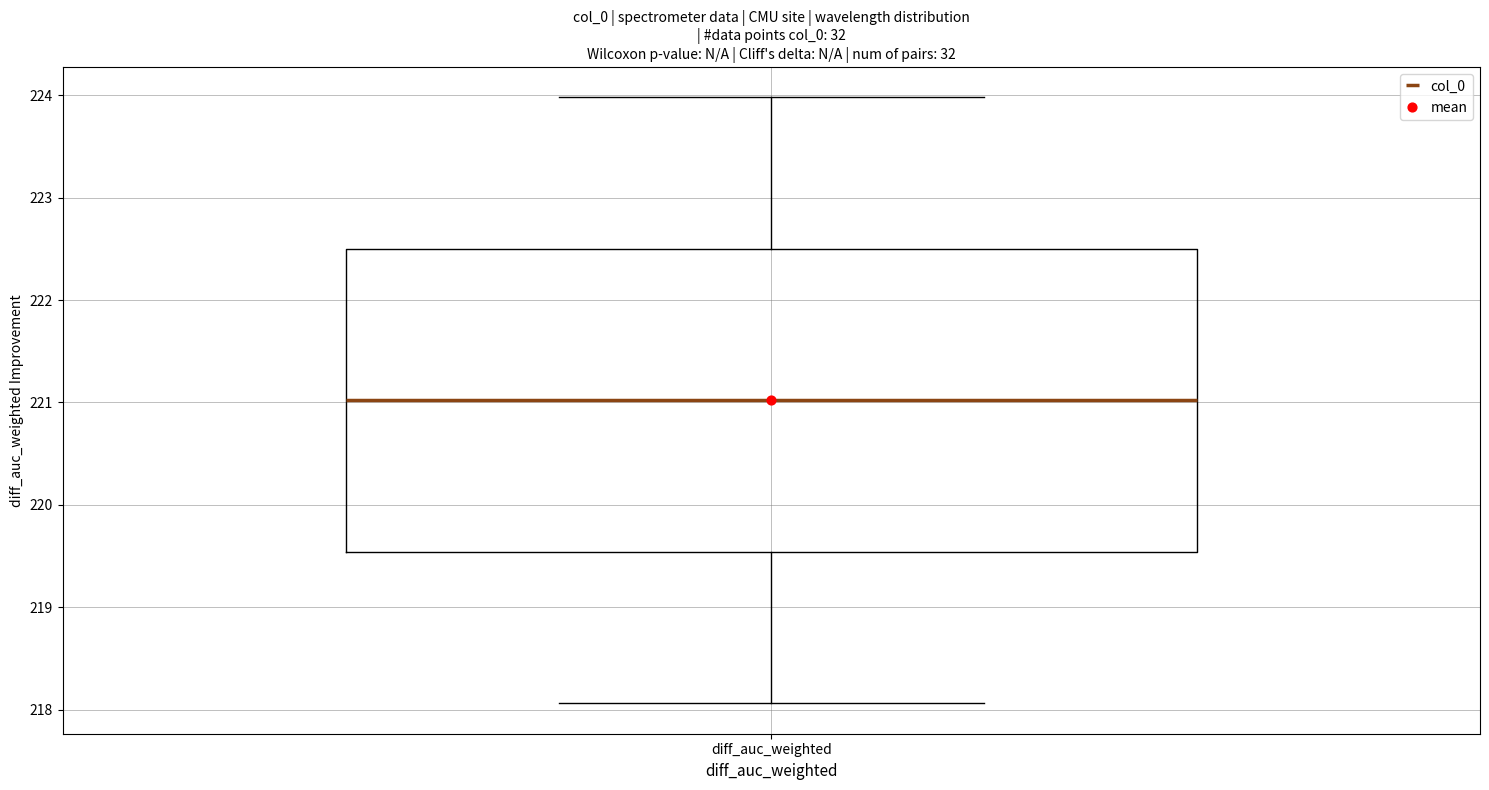

Read this box plot against the y-axis: the position of the median line, the range covered by the box, and the ends of both whiskers. The values are not printed on the chart, so give them approximately, as read against the axis.

median 221.0, box 219.5 to 222.5, whiskers 218.1 to 224.0